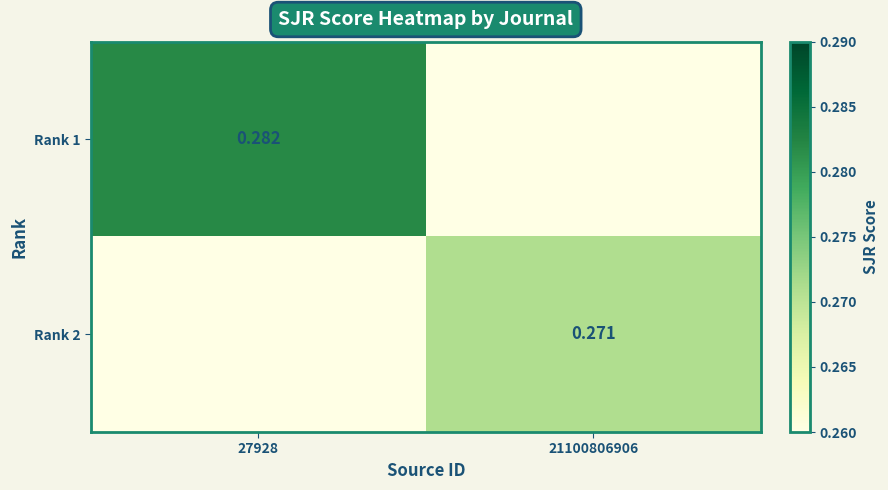

Which series has the largest total across all categories?

Rank 1